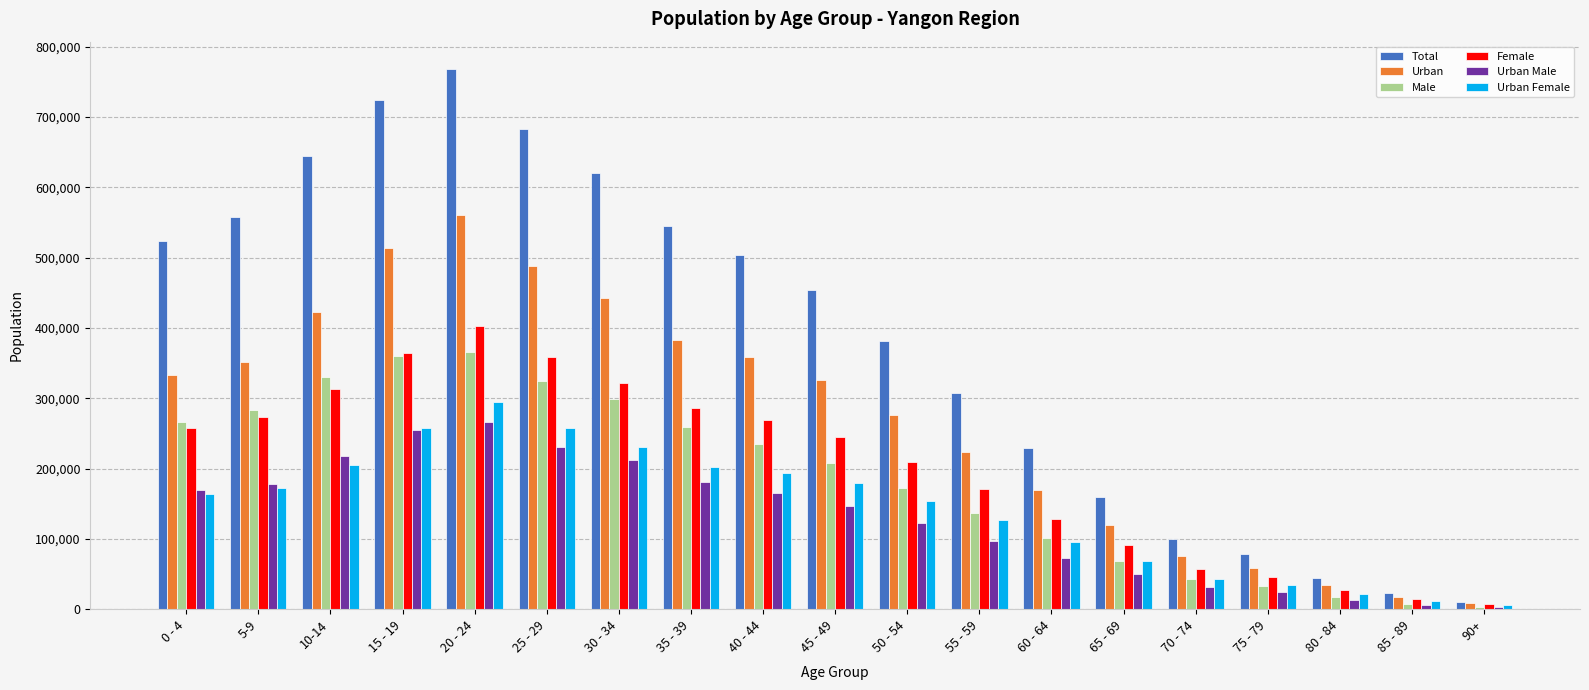

Where is Female nearest to the value 204960?

50 - 54